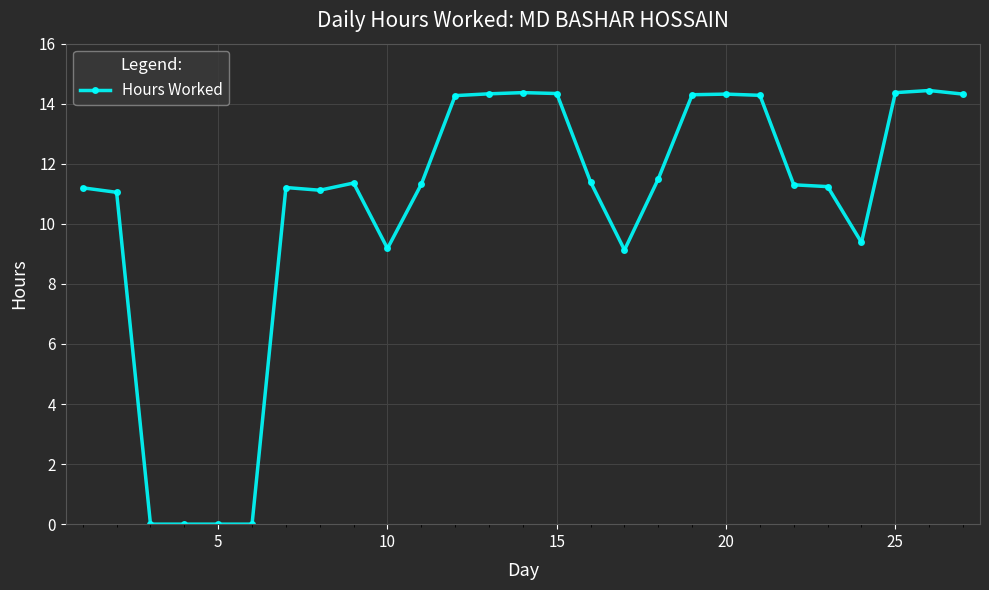

What is the maximum value shown in the chart?

14.4